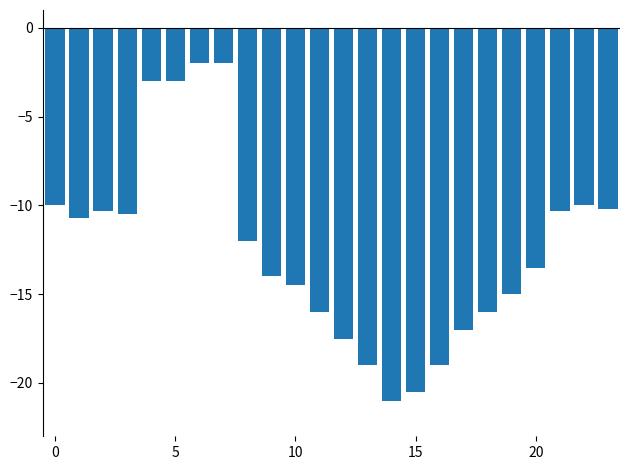

What is the value of the 8th bar from the left?

-2.0